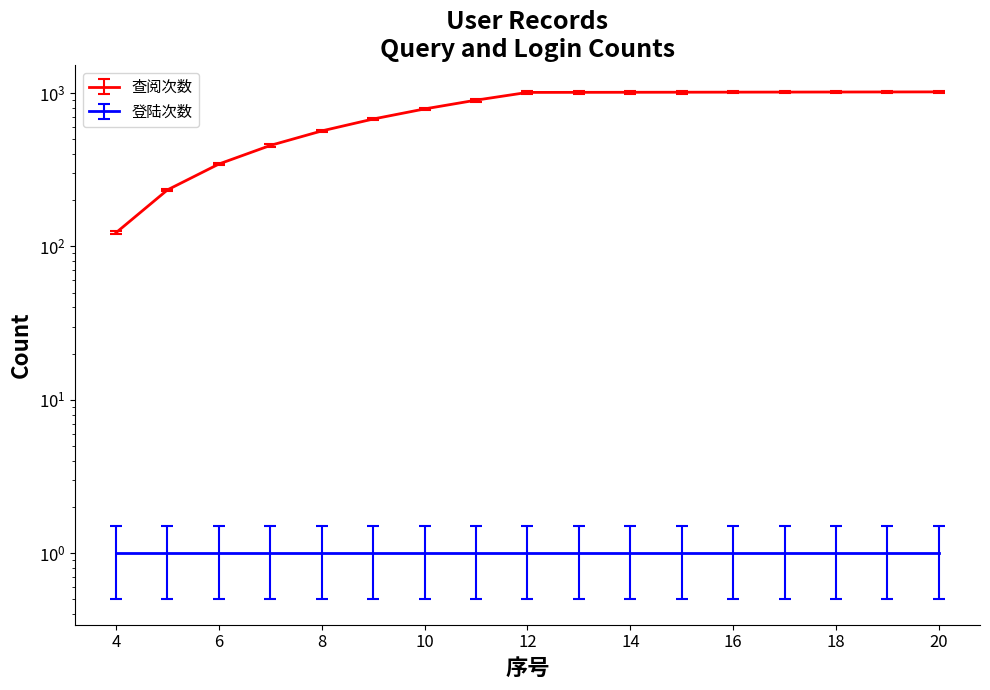

Where is the data nearest to the value 571?

8